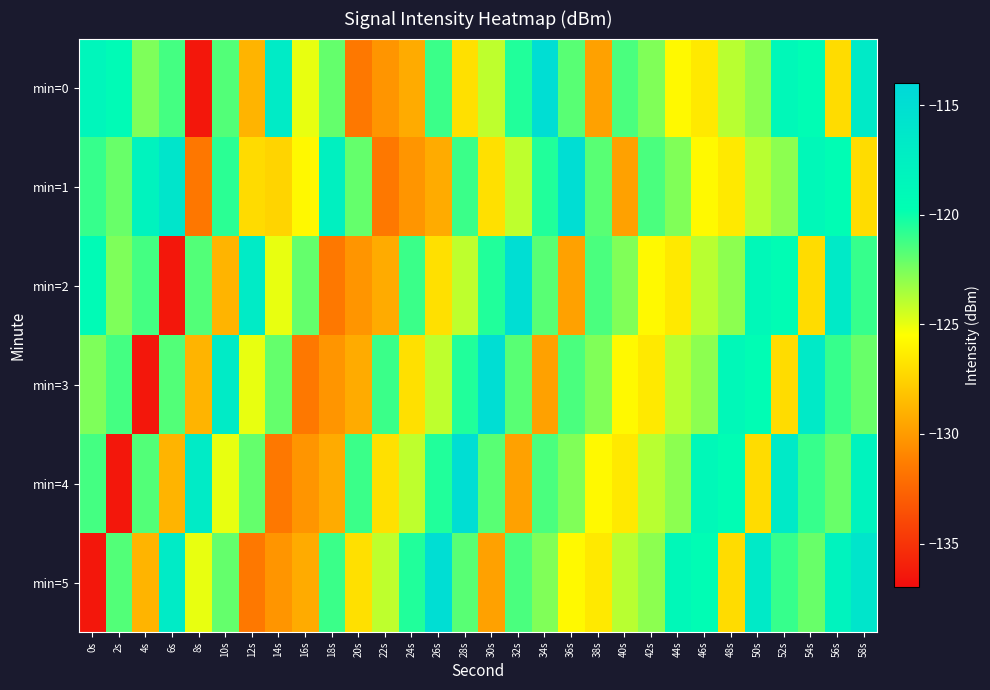

Reading right to left, list all the values displayed in this chart.

min=0: 58s=-116.7	56s=-127.1	54s=-119.5	52s=-118.8	50s=-122.9	48s=-123.9	46s=-126.4	44s=-125.8	42s=-122.7	40s=-121.5	38s=-129.7	36s=-121.8	34s=-114.8	32s=-120.5	30s=-124.0	28s=-126.8	26s=-121.1	24s=-129.3	22s=-130.2	20s=-131.6	18s=-122.0	16s=-125.0	14s=-116.7	12s=-128.8	10s=-121.6	8s=-136.4	6s=-121.3	4s=-122.6	2s=-119.2	0s=-118.5
min=1: 58s=-127.1	56s=-119.5	54s=-118.8	52s=-122.9	50s=-123.9	48s=-126.4	46s=-125.8	44s=-122.7	42s=-121.5	40s=-129.7	38s=-121.8	36s=-114.8	34s=-120.5	32s=-124.0	30s=-126.8	28s=-121.1	26s=-129.3	24s=-130.2	22s=-131.6	20s=-122.0	18s=-117.6	16s=-125.8	14s=-127.4	12s=-127.1	10s=-120.7	8s=-131.6	6s=-116.0	4s=-118.0	2s=-122.1	0s=-121.0
min=2: 58s=-121.0	56s=-116.7	54s=-127.1	52s=-119.5	50s=-118.8	48s=-122.9	46s=-123.9	44s=-126.4	42s=-125.8	40s=-122.7	38s=-121.5	36s=-129.7	34s=-121.8	32s=-114.8	30s=-120.5	28s=-124.0	26s=-126.8	24s=-121.1	22s=-129.3	20s=-130.2	18s=-131.6	16s=-122.0	14s=-125.0	12s=-116.7	10s=-128.8	8s=-121.6	6s=-136.4	4s=-121.3	2s=-122.6	0s=-119.2
min=3: 58s=-122.1	56s=-121.0	54s=-116.7	52s=-127.1	50s=-119.5	48s=-118.8	46s=-122.9	44s=-123.9	42s=-126.4	40s=-125.8	38s=-122.7	36s=-121.5	34s=-129.7	32s=-121.8	30s=-114.8	28s=-120.5	26s=-124.0	24s=-126.8	22s=-121.1	20s=-129.3	18s=-130.2	16s=-131.6	14s=-122.0	12s=-125.0	10s=-116.7	8s=-128.8	6s=-121.6	4s=-136.4	2s=-121.3	0s=-122.6
min=4: 58s=-118.0	56s=-122.1	54s=-121.0	52s=-116.7	50s=-127.1	48s=-119.5	46s=-118.8	44s=-122.9	42s=-123.9	40s=-126.4	38s=-125.8	36s=-122.7	34s=-121.5	32s=-129.7	30s=-121.8	28s=-114.8	26s=-120.5	24s=-124.0	22s=-126.8	20s=-121.1	18s=-129.3	16s=-130.2	14s=-131.6	12s=-122.0	10s=-125.0	8s=-116.7	6s=-128.8	4s=-121.6	2s=-136.4	0s=-121.3
min=5: 58s=-116.0	56s=-118.0	54s=-122.1	52s=-121.0	50s=-116.7	48s=-127.1	46s=-119.5	44s=-118.8	42s=-122.9	40s=-123.9	38s=-126.4	36s=-125.8	34s=-122.7	32s=-121.5	30s=-129.7	28s=-121.8	26s=-114.8	24s=-120.5	22s=-124.0	20s=-126.8	18s=-121.1	16s=-129.3	14s=-130.2	12s=-131.6	10s=-122.0	8s=-125.0	6s=-116.7	4s=-128.8	2s=-121.6	0s=-136.4